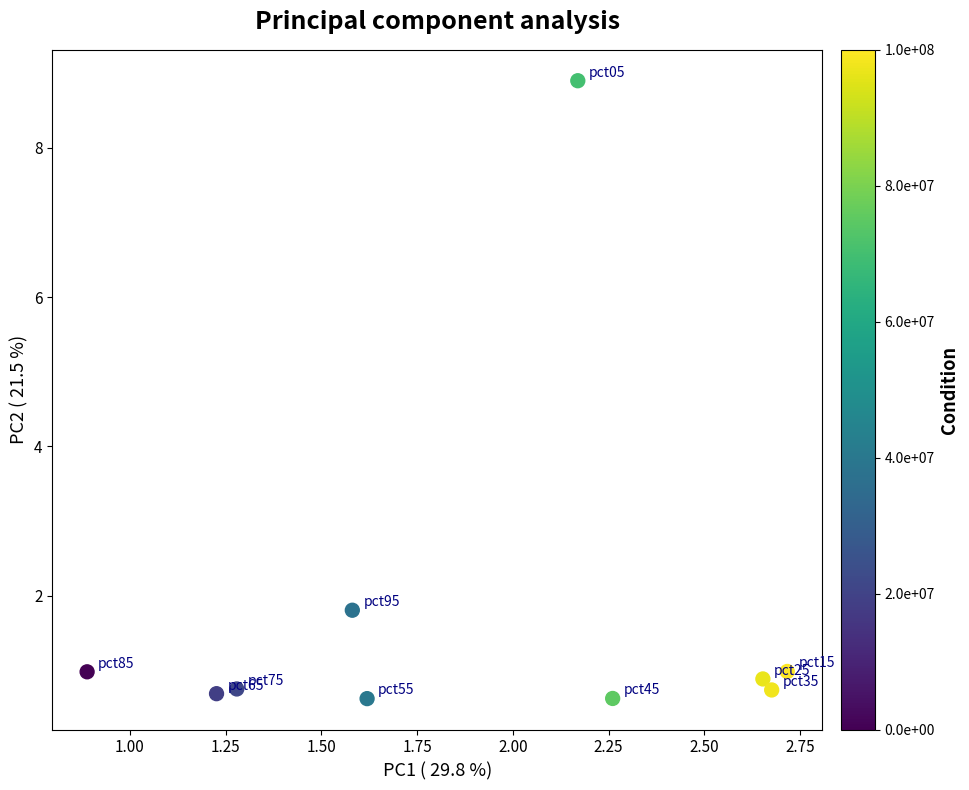

What Y value in the scatter plot is closest to 4?

1.8